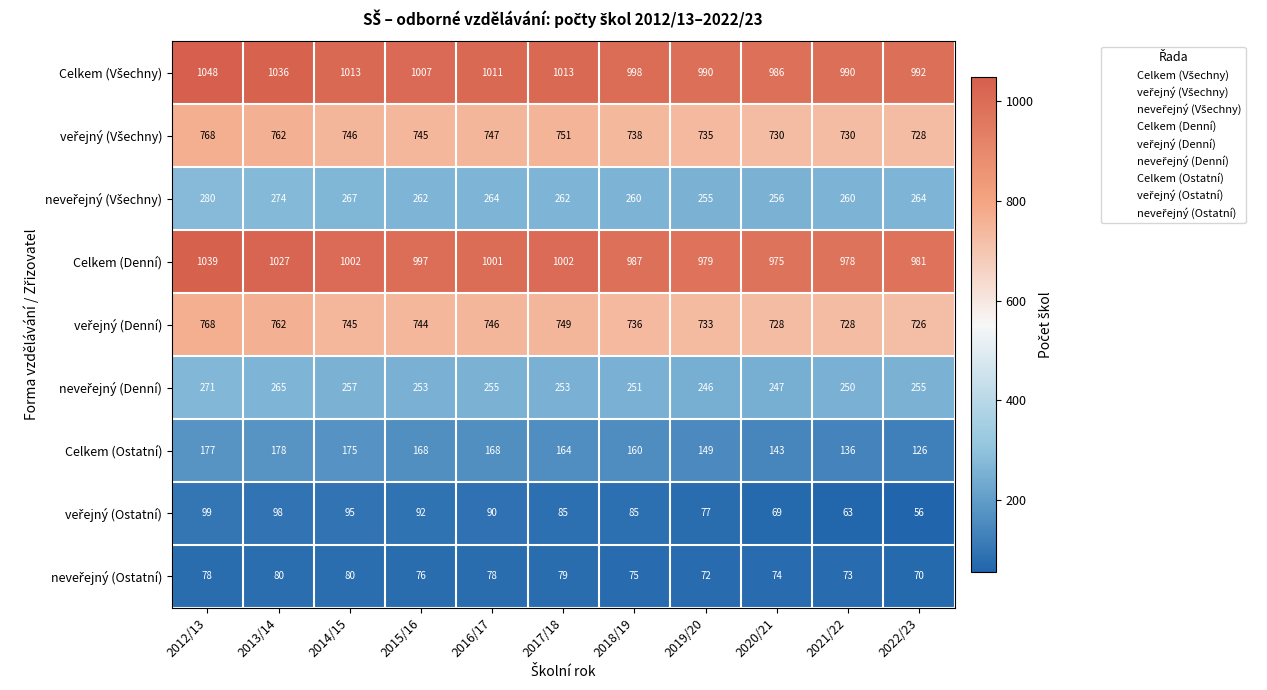

Which series has the largest range (max minus min)?

Celkem (Denní)